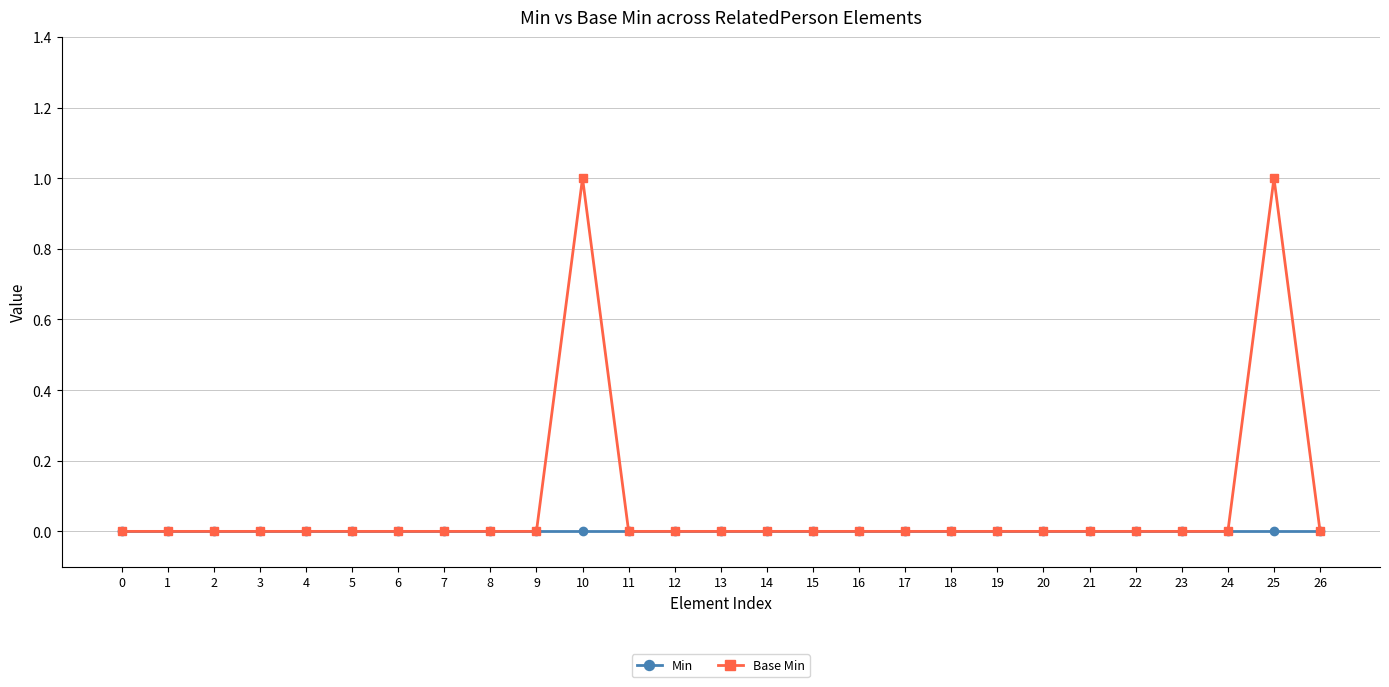

How many series are shown in this chart?

2